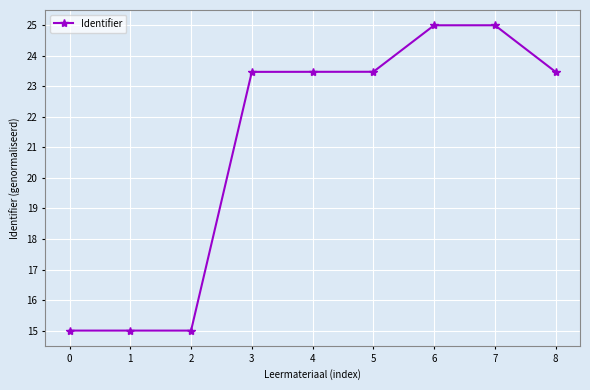

How many data points are less than 23?

3